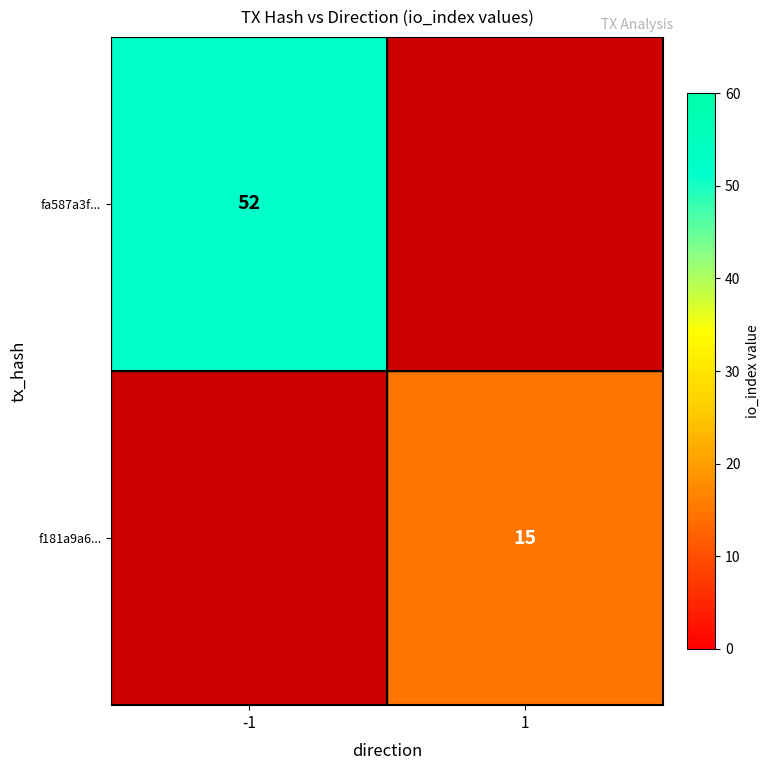

At which category is the sum across all series the highest?

-1